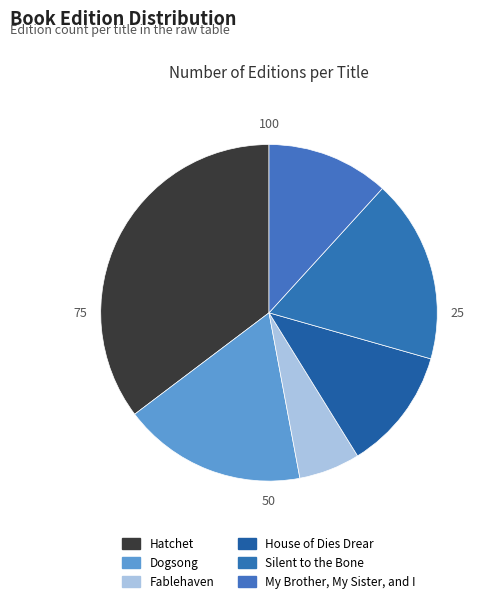

Is there a majority slice in this chart?

No